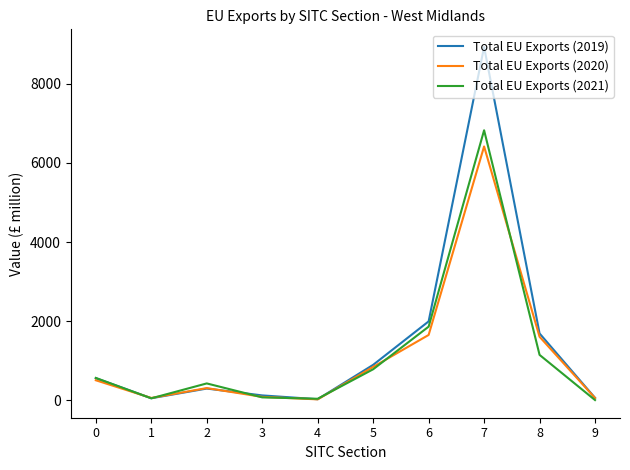

True or false: Total EU Exports (2020) has a value of 6417 at 7.

True